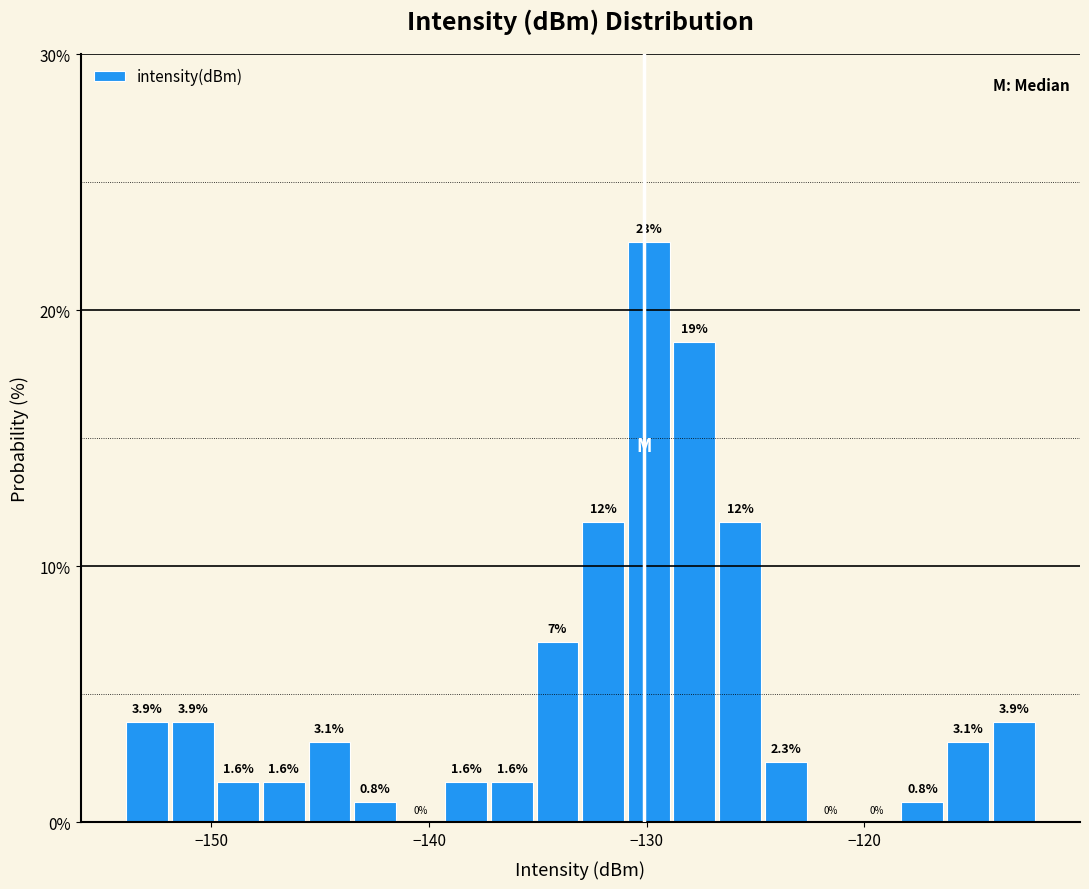

Read against the x-axis, roughly where is the centre of the tallest bar?

-130